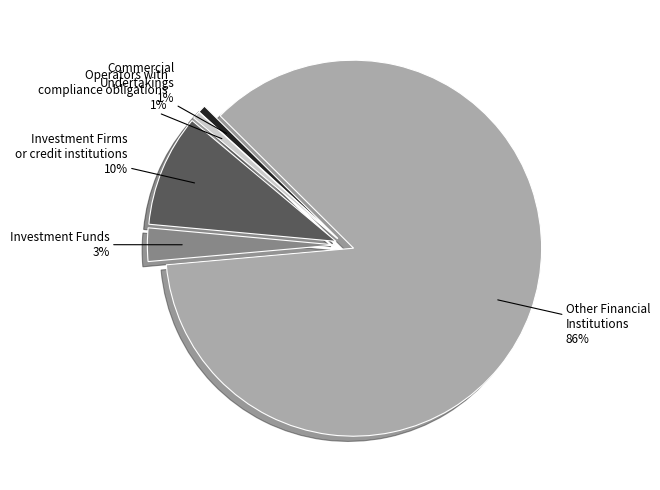

True or false: Operators with compliance obligations accounts for 1% of the total.

True